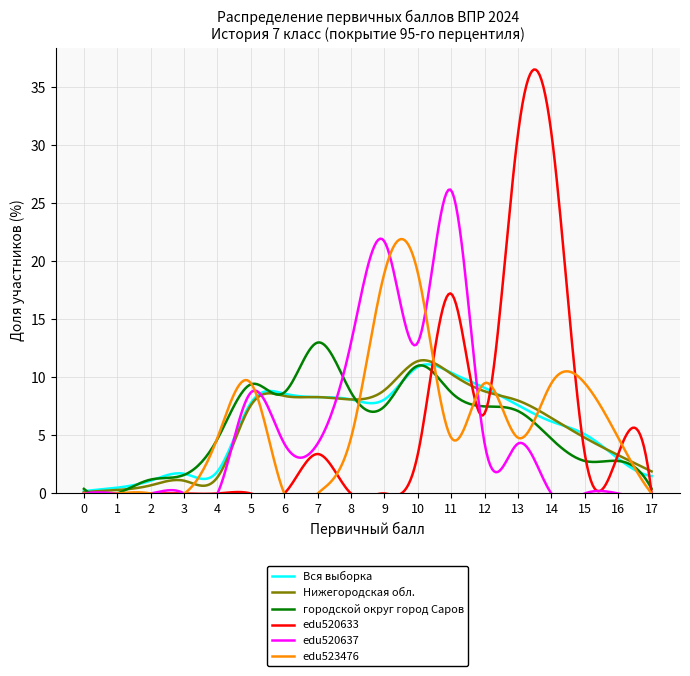

At how many categories does at least one series exceed 6?

11